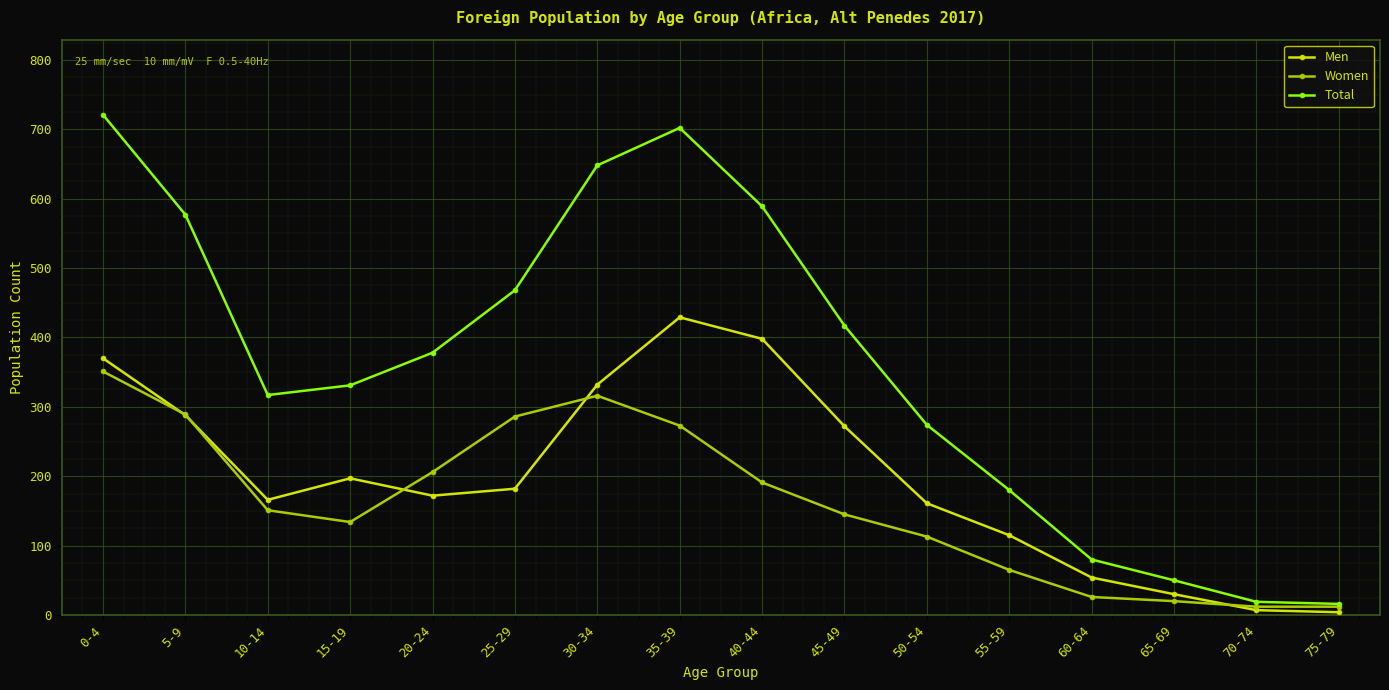

List the series in order of their peak value, lowest first.

Women, Men, Total